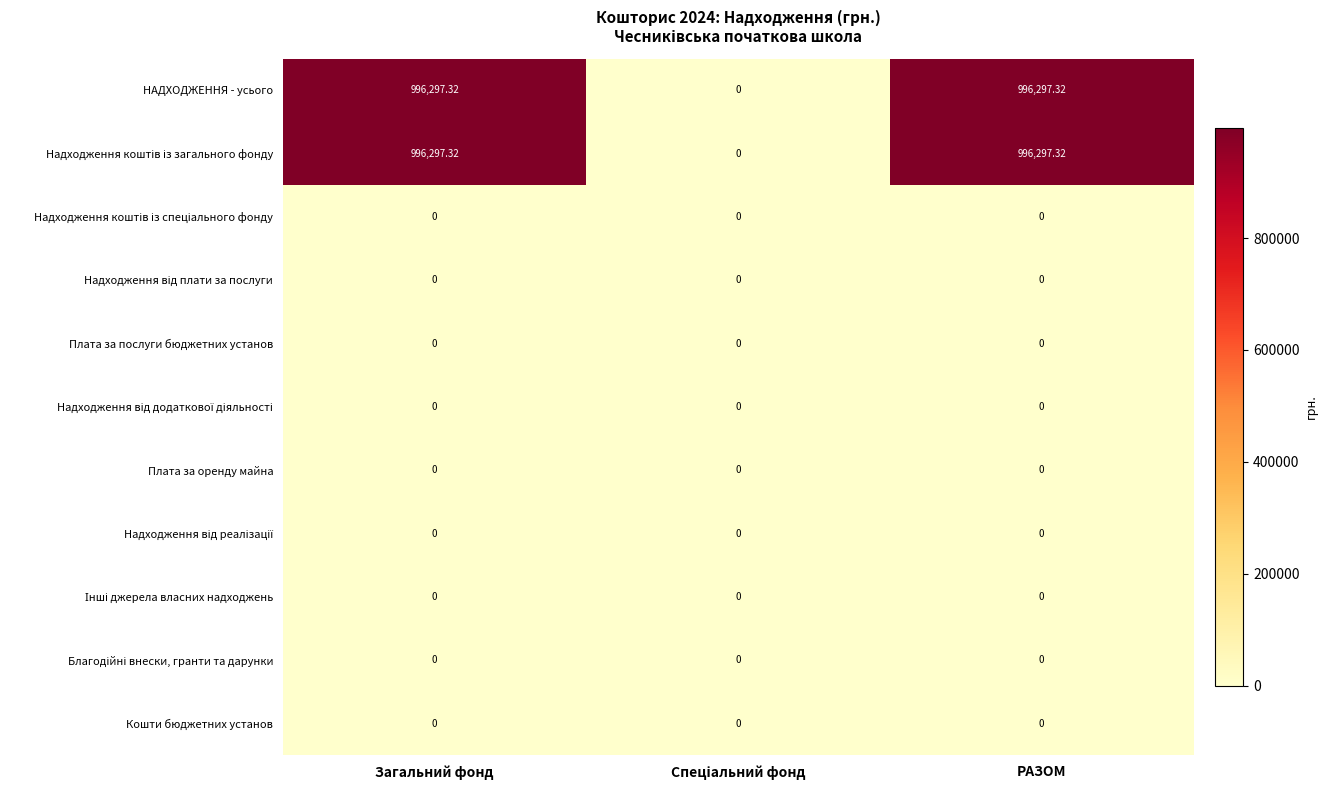

How many series are shown in this chart?

11